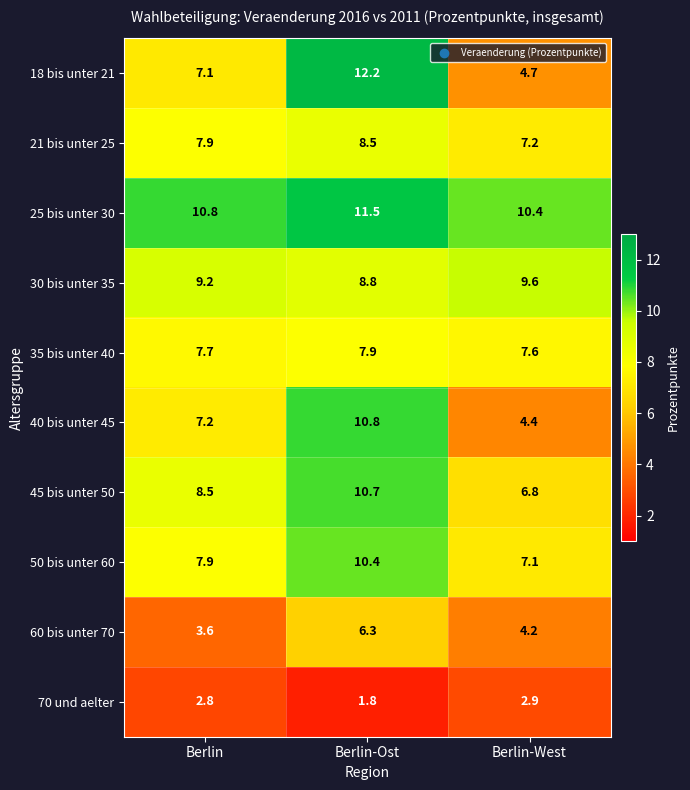

Where does the 18 bis unter 21 series first go above 7?

Berlin